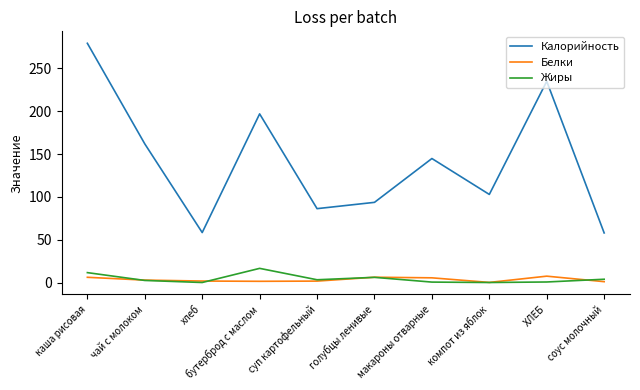

What is the maximum value shown in the chart?

279.4